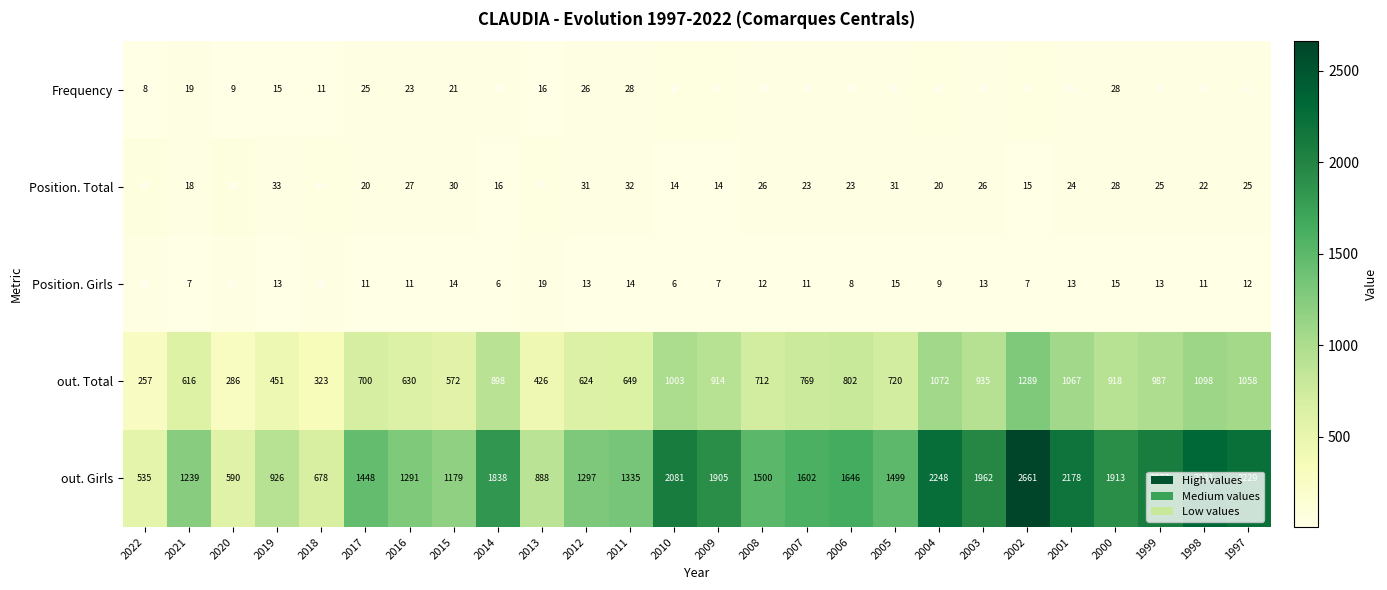

Where does the Position. Girls series first go above 13?

2022